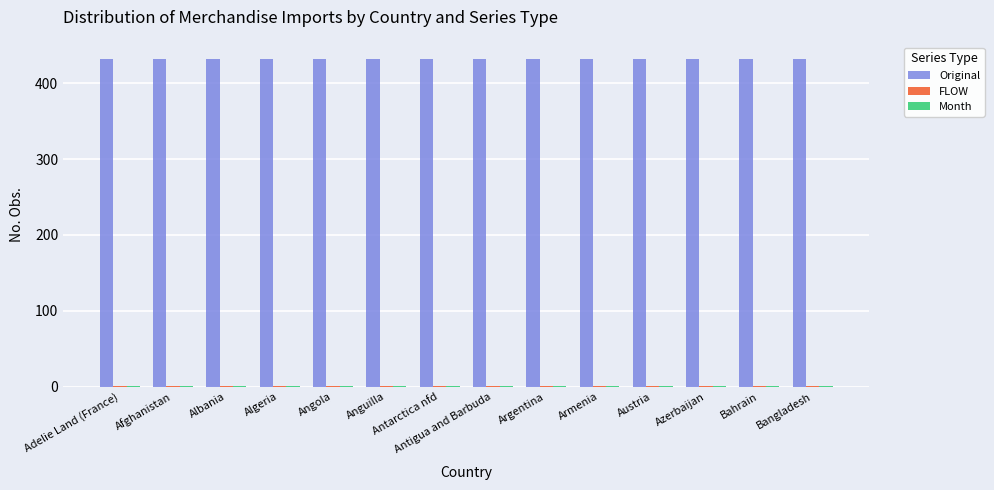

Which series has the largest total across all categories?

Original